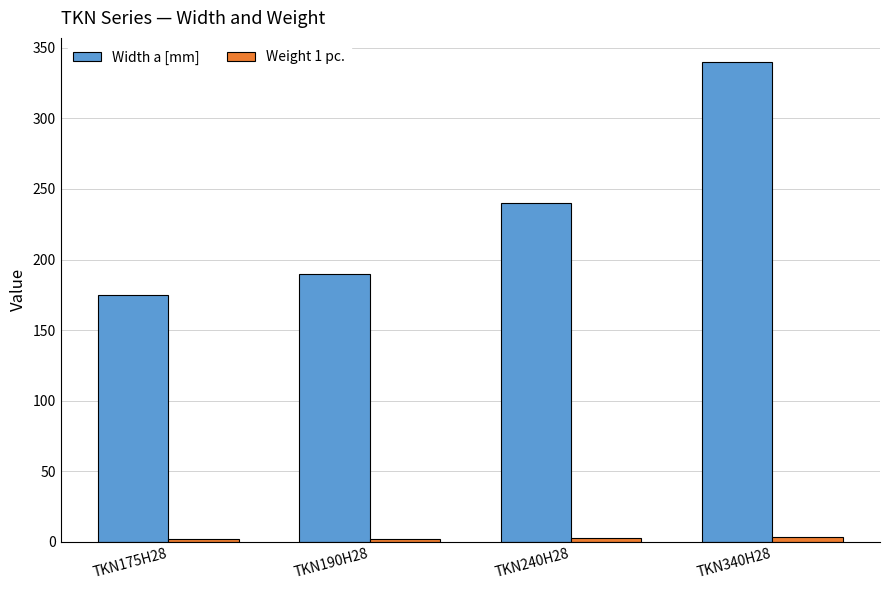

Which series has the largest range (max minus min)?

Width a [mm]